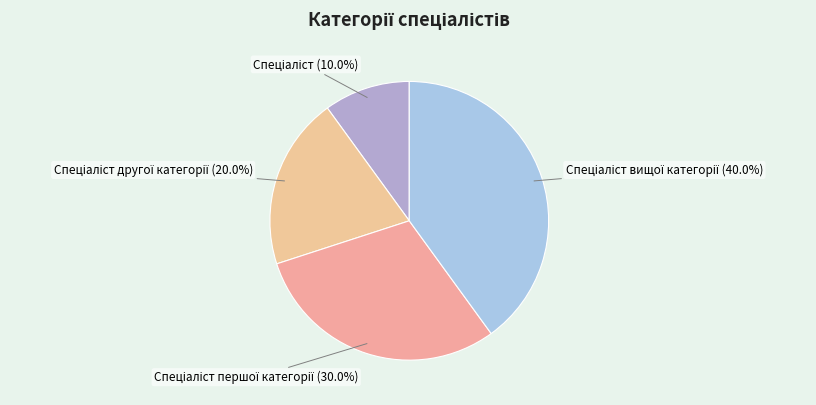

Is there a majority slice in this chart?

No